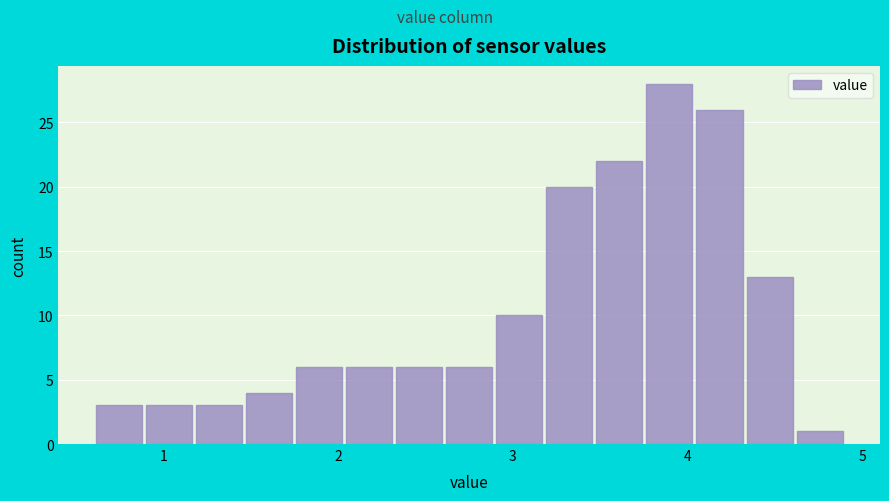

Around what value on the x-axis is the tallest bar? Give the approximate position of its centre, as read against the axis.

3.9